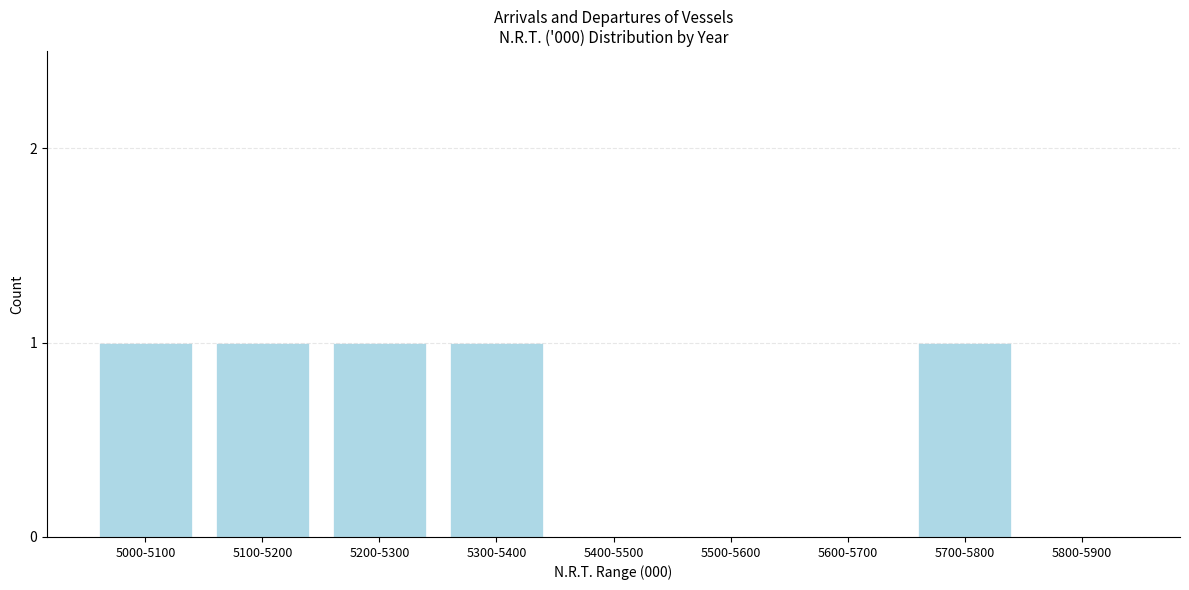

Reading left to right, list all the values displayed in this chart.

5000-5100=1	5100-5200=1	5200-5300=1	5300-5400=1	5400-5500=0	5500-5600=0	5600-5700=0	5700-5800=1	5800-5900=0